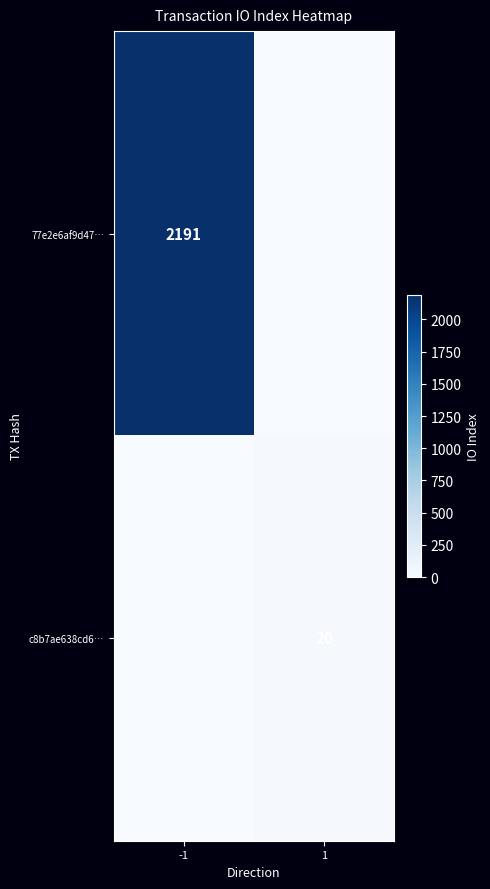

Is it true that 77e2e6af9d47… equals 2191 at -1?

True